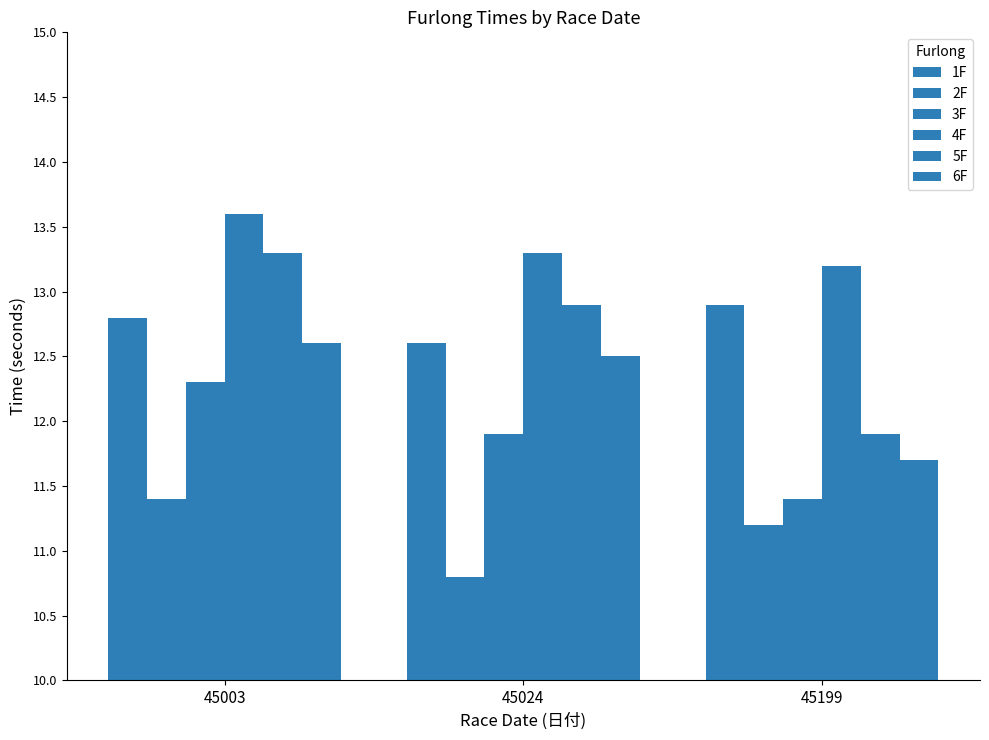

What is the sum of the 1F values at 45003 and 45024?

25.4